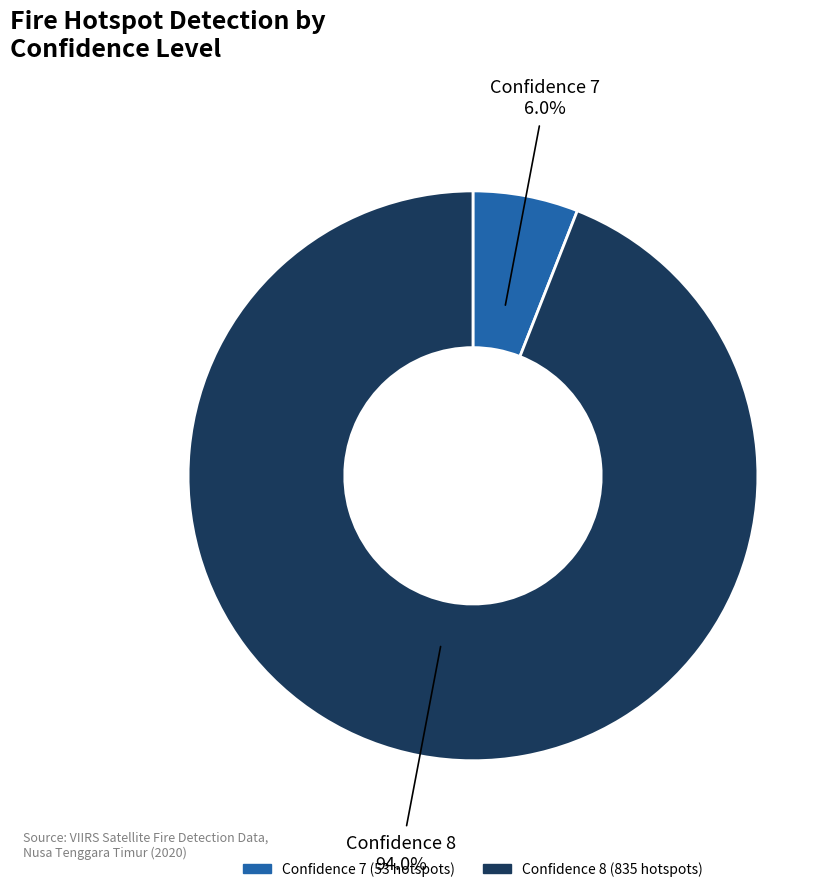

Is there a majority slice in this chart?

Yes